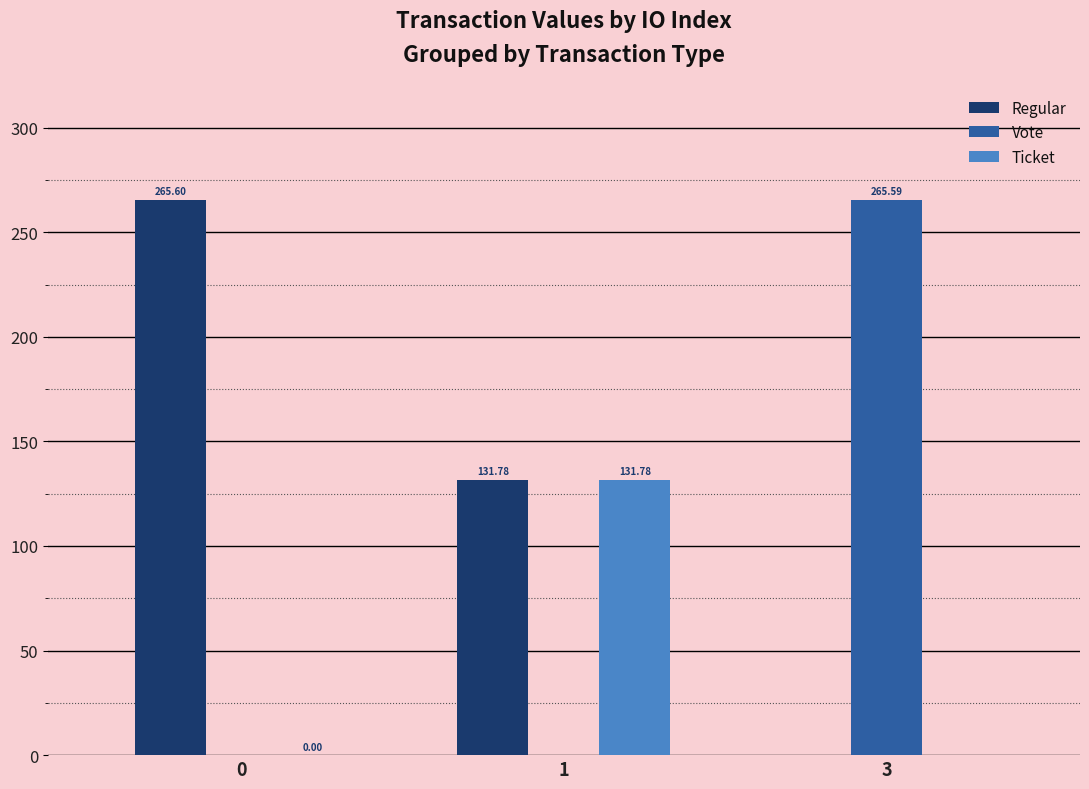

Which series changed the most between 0 and 1?

Regular